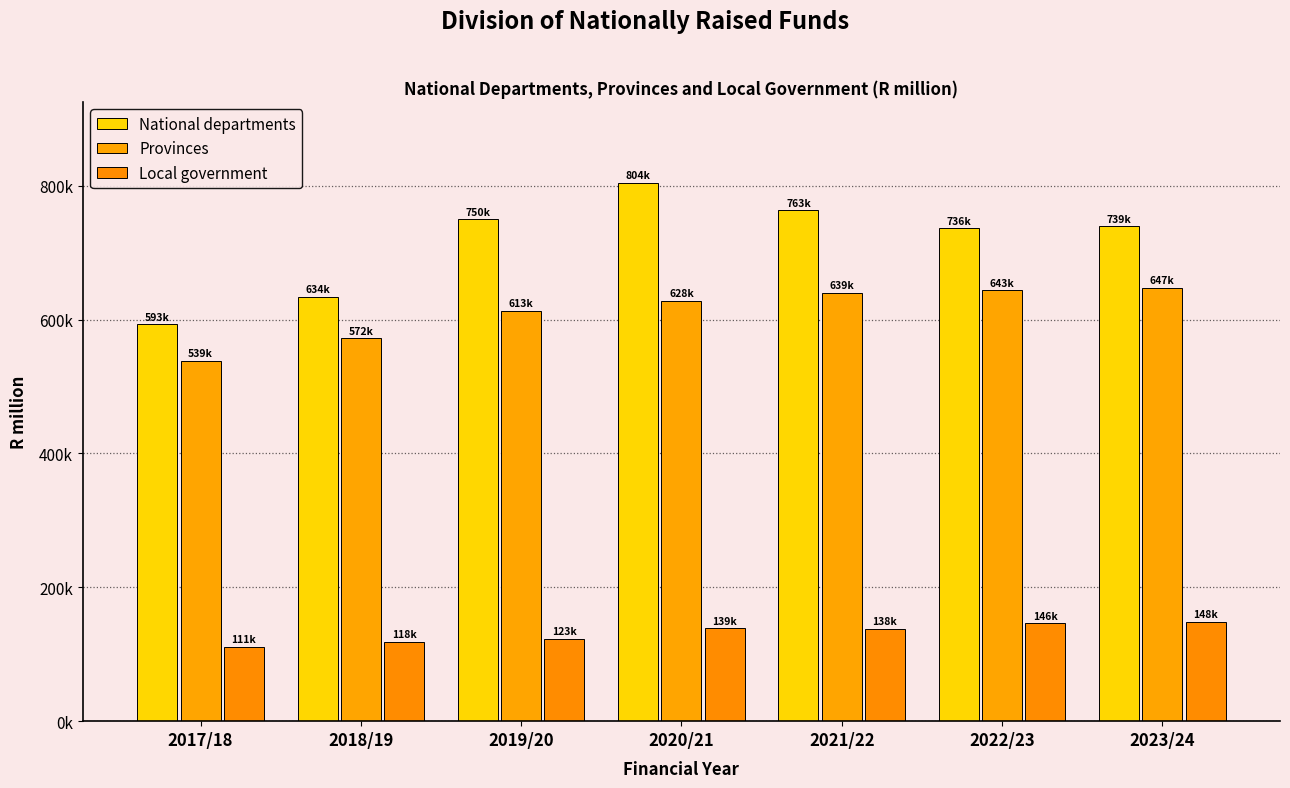

Does the chart contain stacked bars?

No